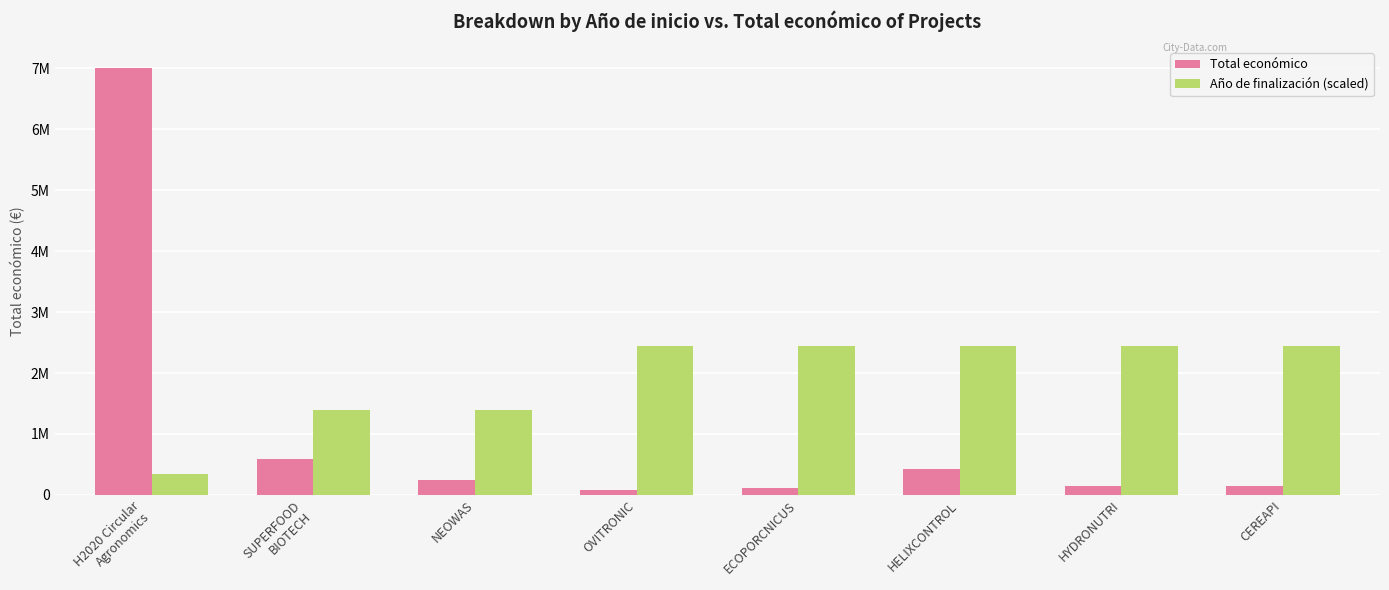

What are all the series names shown in the legend?

Total económico, Año de finalización (scaled)